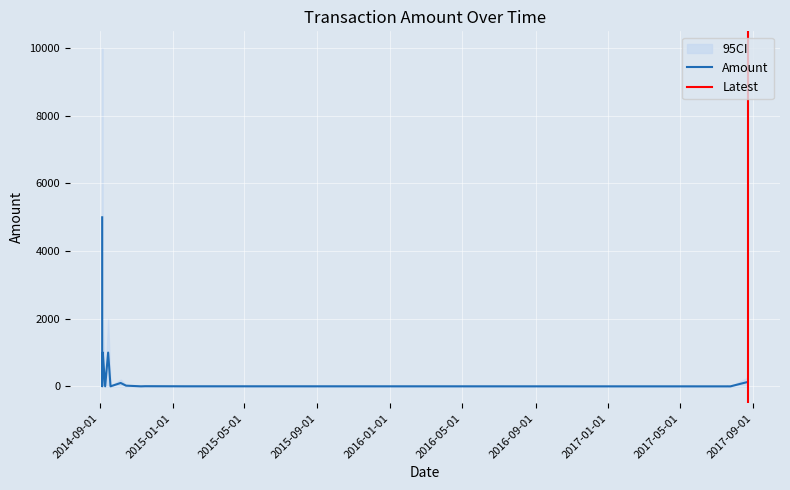

At which label is Amount closest to 2500?

2014-09-06